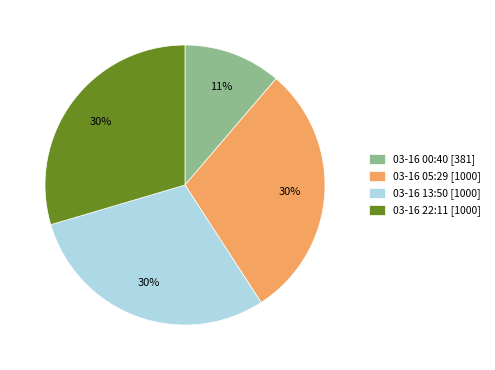

The 03-16 22:11 [1000] slice represents 41% of the pie. True or false?

False